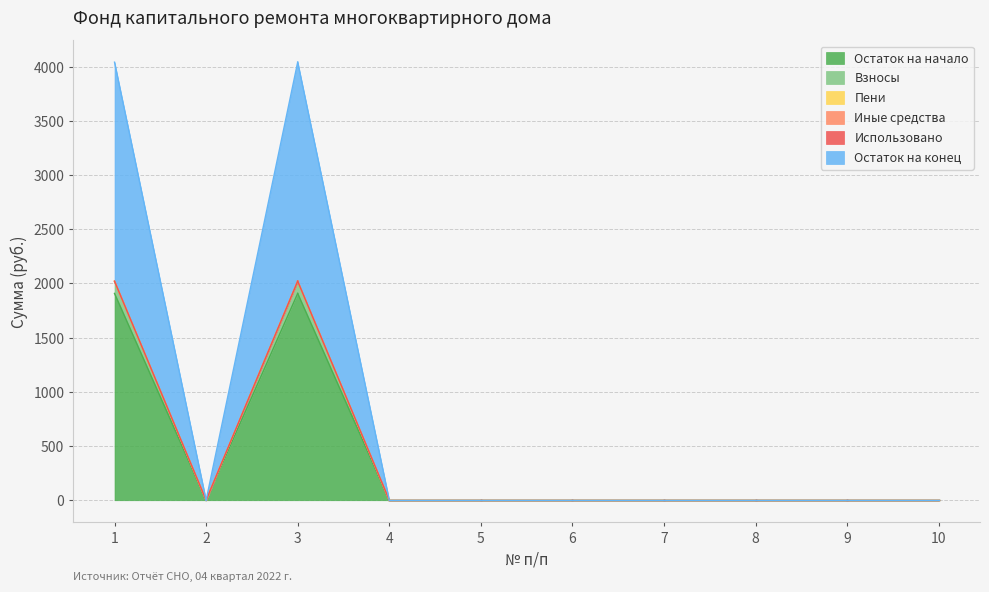

Reading right to left, what are all the values shown in this chart?

Остаток на начало: 0.0	0.0	0.0	0.0	0.0	0.0	0.0	1908.0	0.0	1908.0
Взносы: 0.0	0.0	0.0	0.0	0.0	0.0	0.0	110.7	0.0	110.7
Пени: 0.0	0.0	0.0	0.0	0.0	0.0	0.0	2.0	0.0	2.0
Иные средства: 0.0	0.0	0.0	0.0	0.0	0.0	0.0	0.0	0.0	0.0
Использовано: 0.0	0.0	0.0	0.0	0.0	0.0	0.0	0.0	0.0	0.0
Остаток на конец: 0.0	0.0	0.0	0.0	0.0	0.0	0.0	2020.7	0.0	2020.7